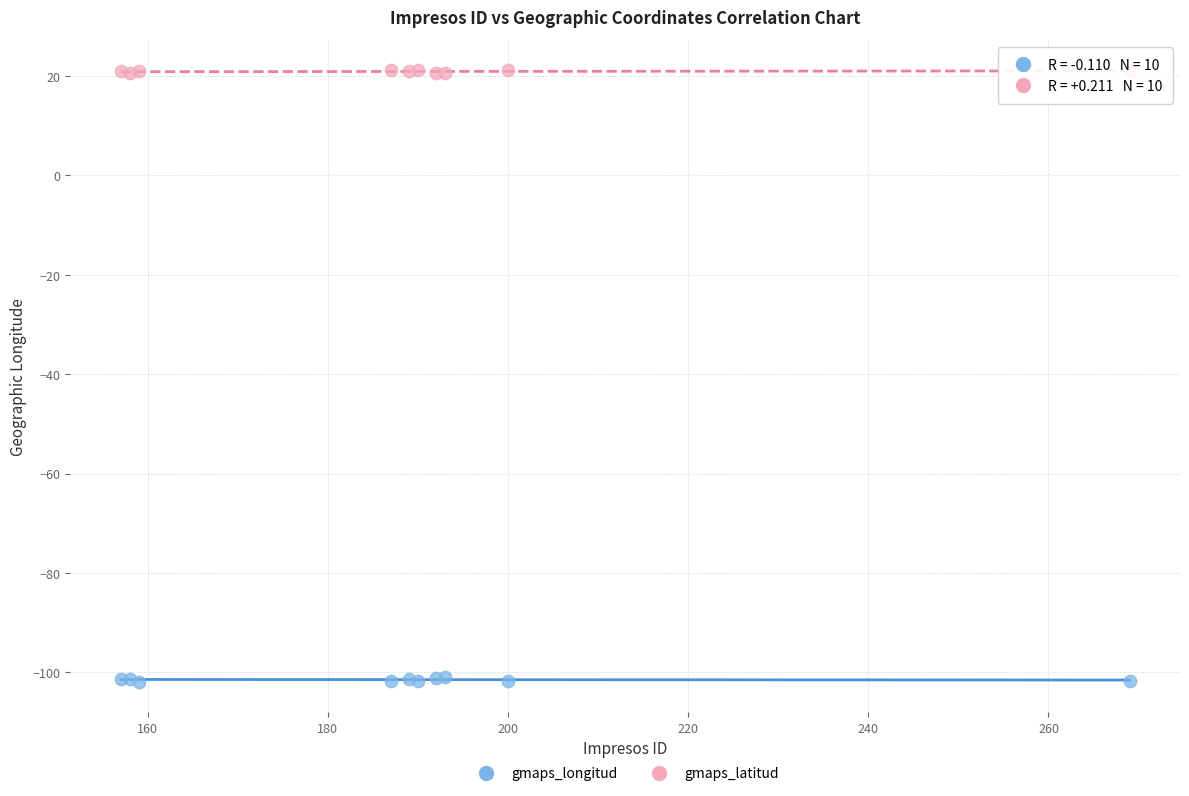

Which series reaches the maximum Y coordinate?

gmaps_latitud